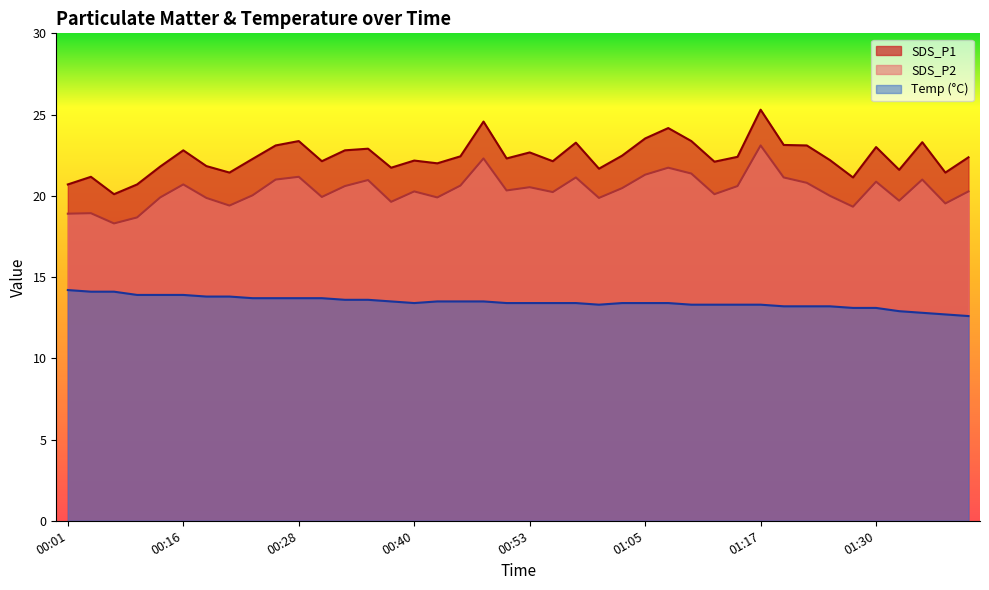

Which category has the lowest value in the SDS_P1 series?

00:06